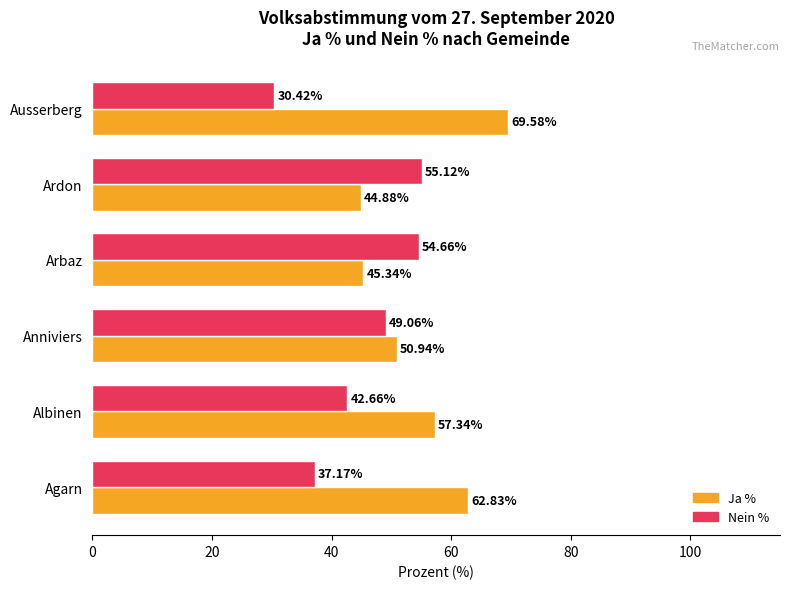

Rank the categories by Ja % value from lowest to highest.

Ardon, Arbaz, Anniviers, Albinen, Agarn, Ausserberg